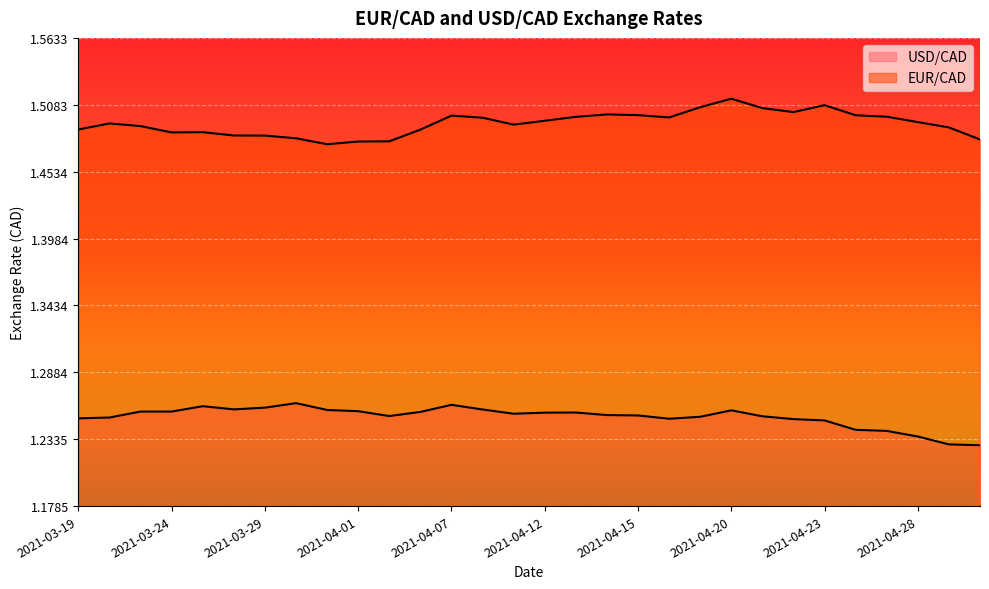

Reading left to right, what are all the values shown in this chart?

USD/CAD: 1.3	1.3	1.3	1.3	1.3	1.3	1.3	1.3	1.3	1.3	1.3	1.3	1.3	1.3	1.3	1.3	1.3	1.3	1.3	1.3	1.3	1.3	1.3	1.2	1.2	1.2	1.2	1.2	1.2	1.2
EUR/CAD: 1.5	1.5	1.5	1.5	1.5	1.5	1.5	1.5	1.5	1.5	1.5	1.5	1.5	1.5	1.5	1.5	1.5	1.5	1.5	1.5	1.5	1.5	1.5	1.5	1.5	1.5	1.5	1.5	1.5	1.5